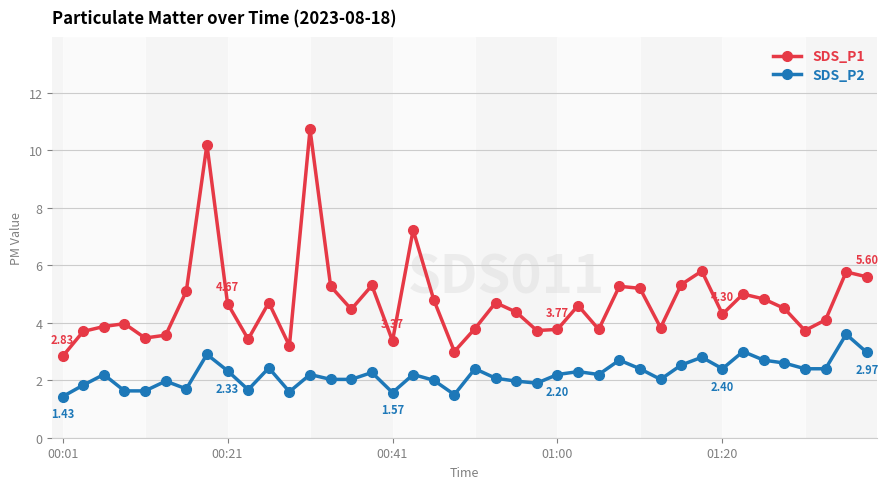

Which series has the largest total across all categories?

SDS_P1